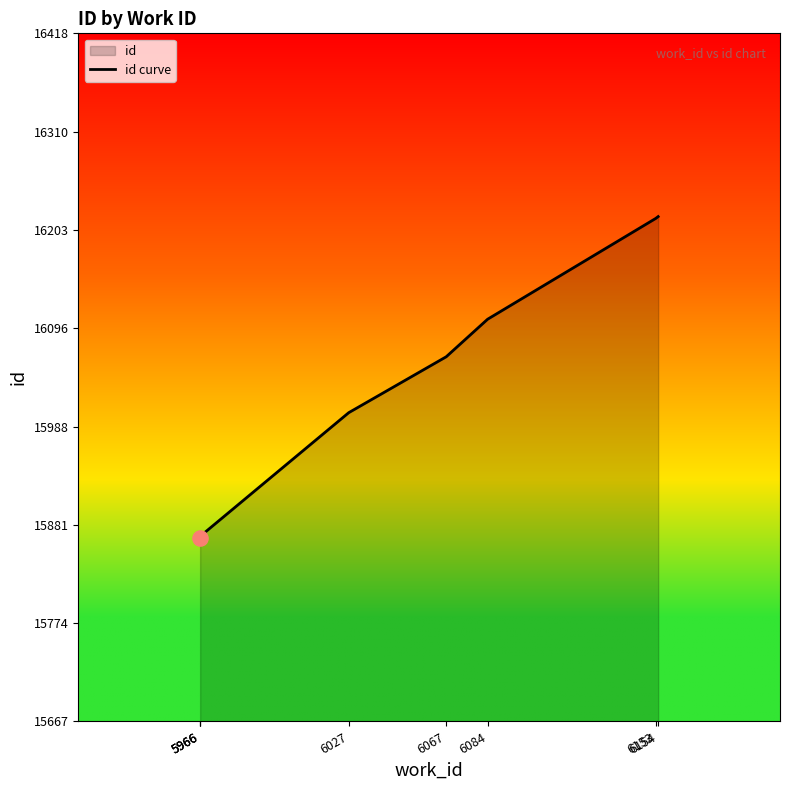

Between 6084 and 6153, which is larger?

6153